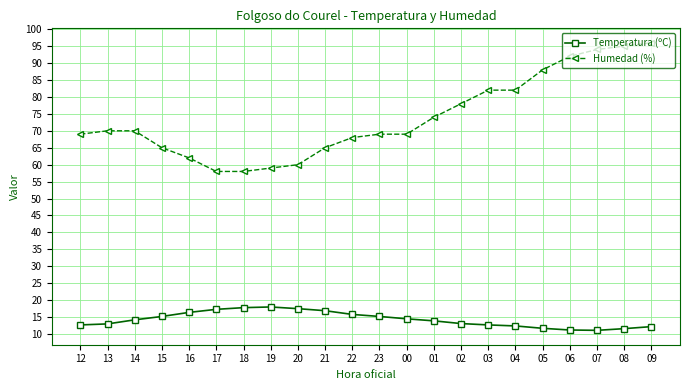

Rank the series at 06 from highest to lowest value.

Humedad (%), Temperatura (ºC)